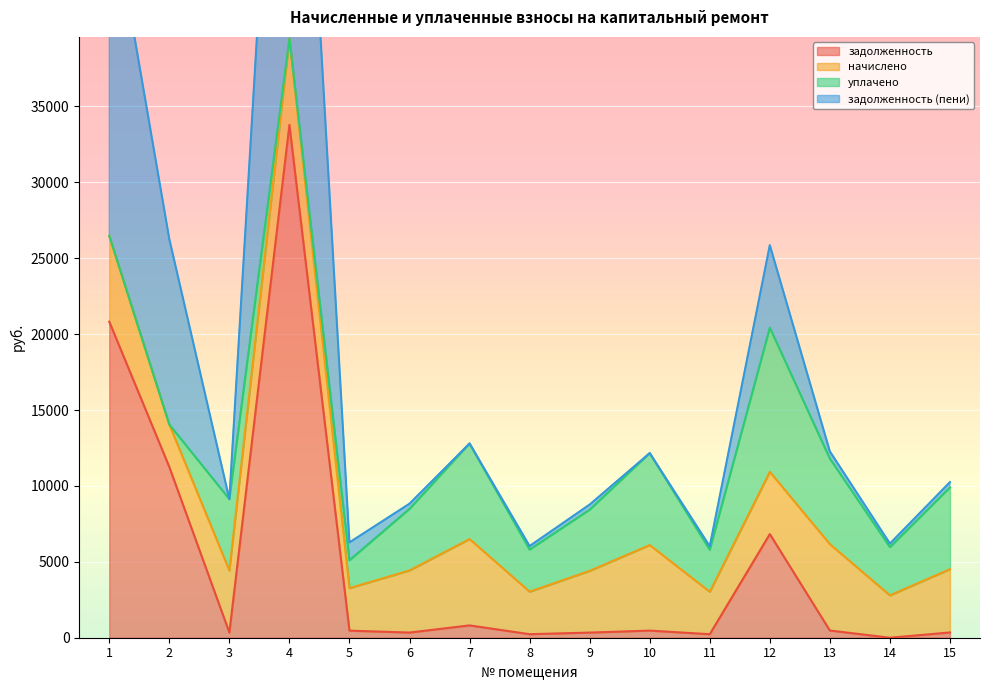

What is the maximum value for задолженность?

33788.2